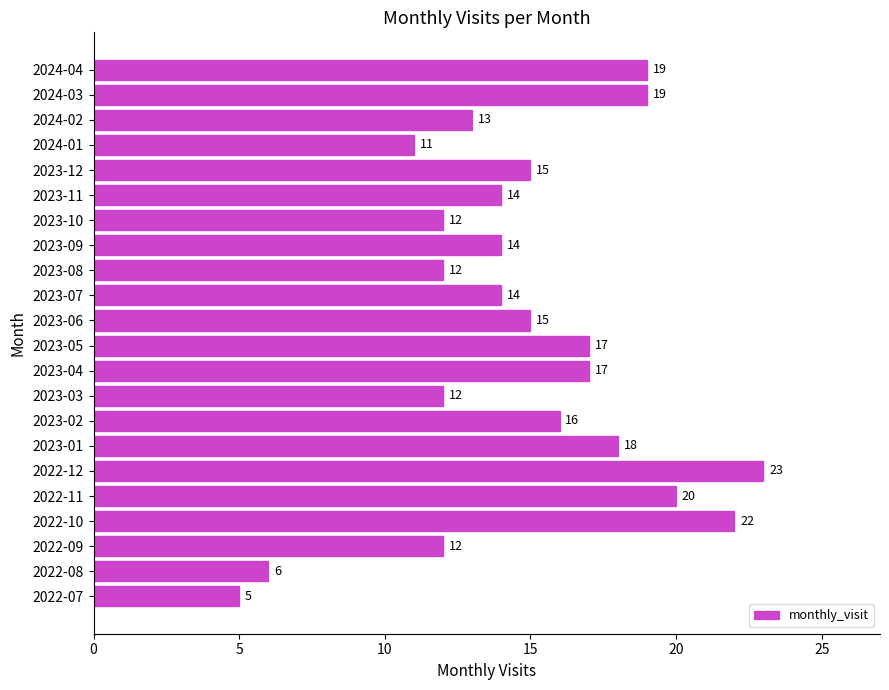

What is the smallest value displayed?

5